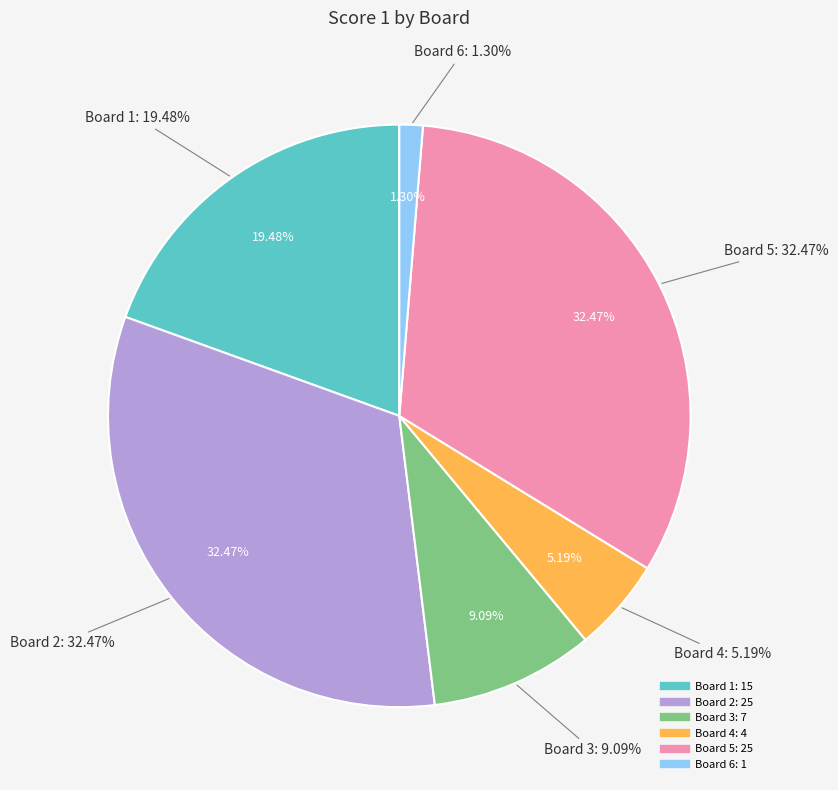

To the nearest percent, what is the difference between the Board 3 and Board 2 slice percentages?

23%